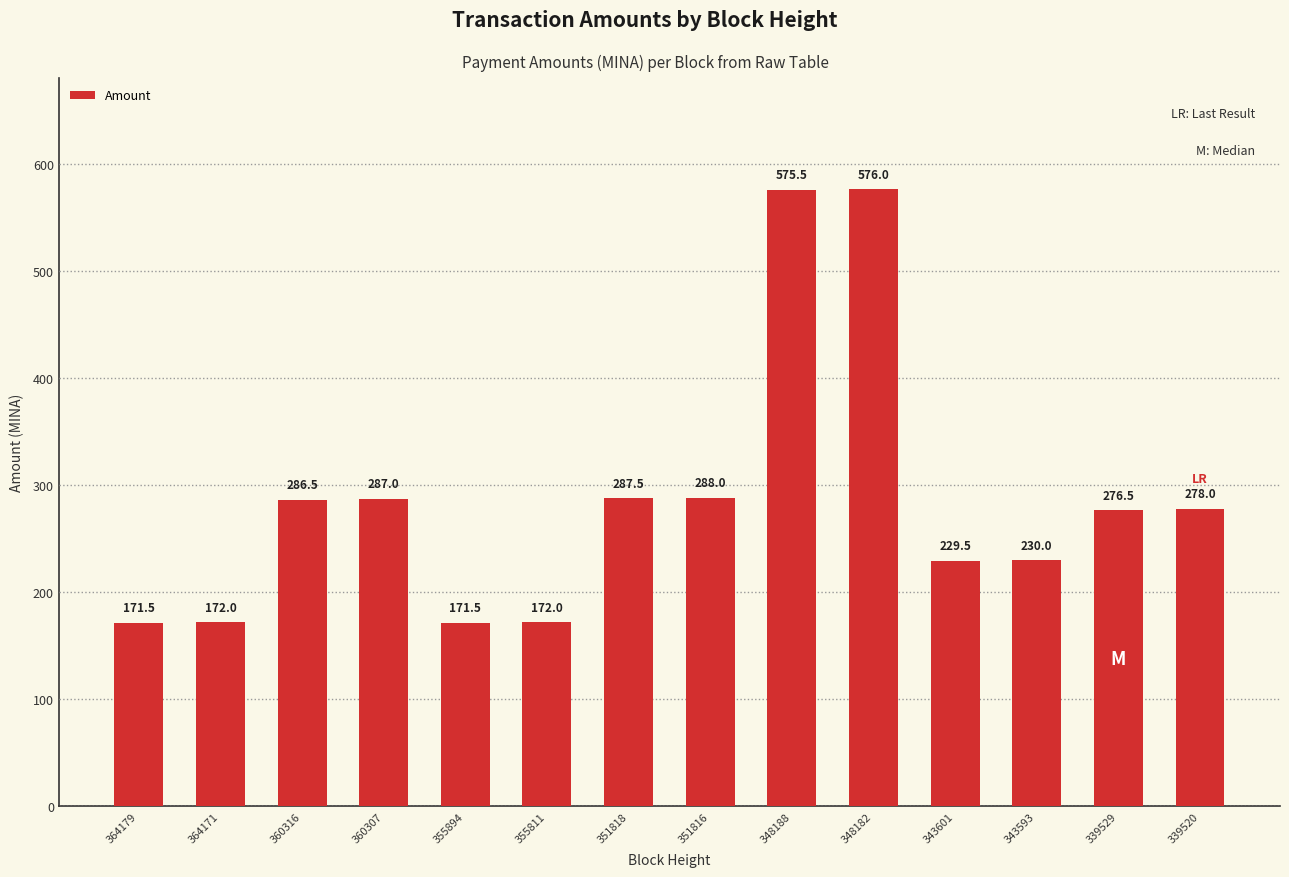

What is the maximum value shown in the chart?

576.0